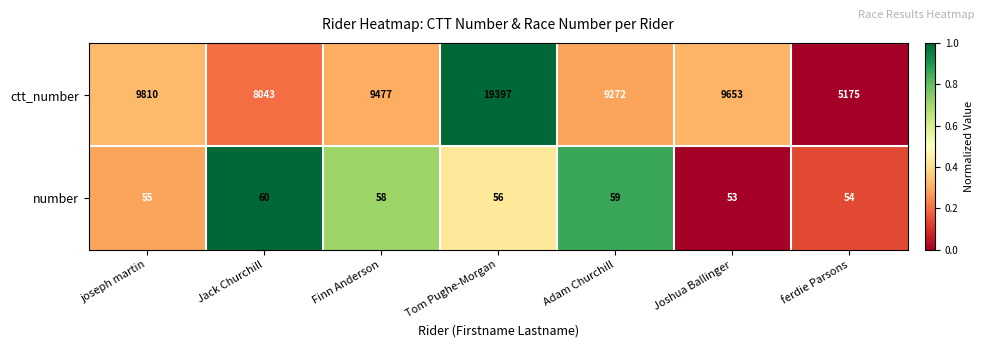

Reading left to right, list all the values displayed in this chart.

ctt_number: 9810	8043	9477	19397	9272	9653	5175
number: 55	60	58	56	59	53	54